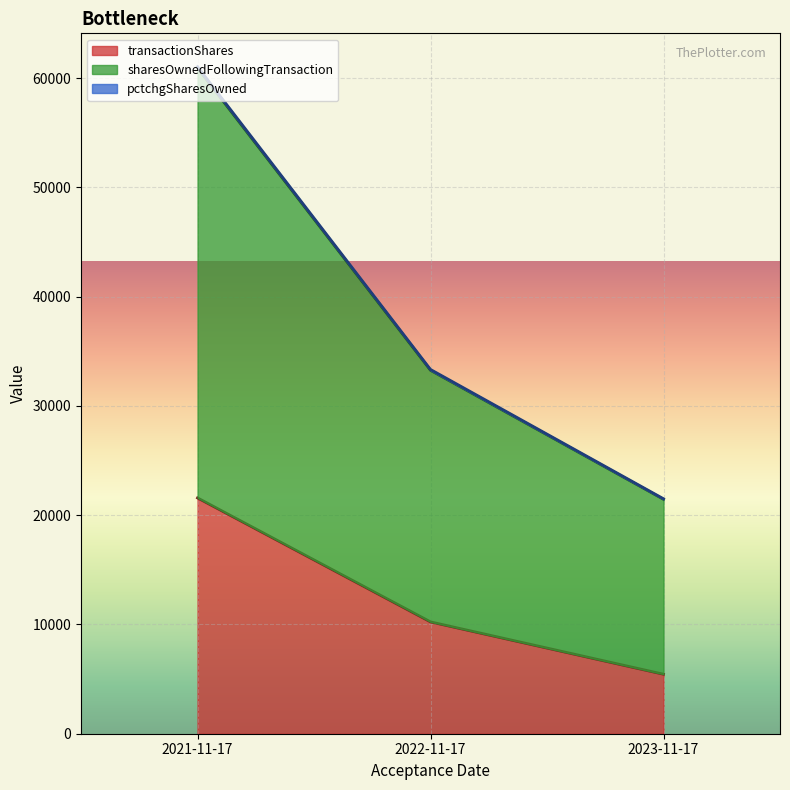

What is the label of the 2nd point from the left?

2022-11-17